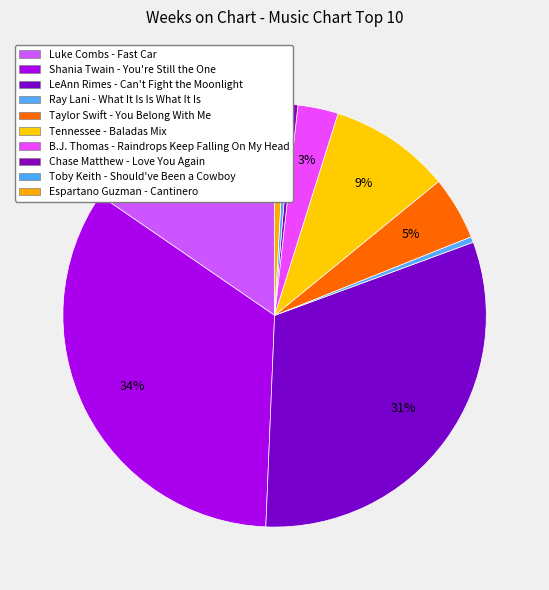

How many segments does this pie chart have?

10